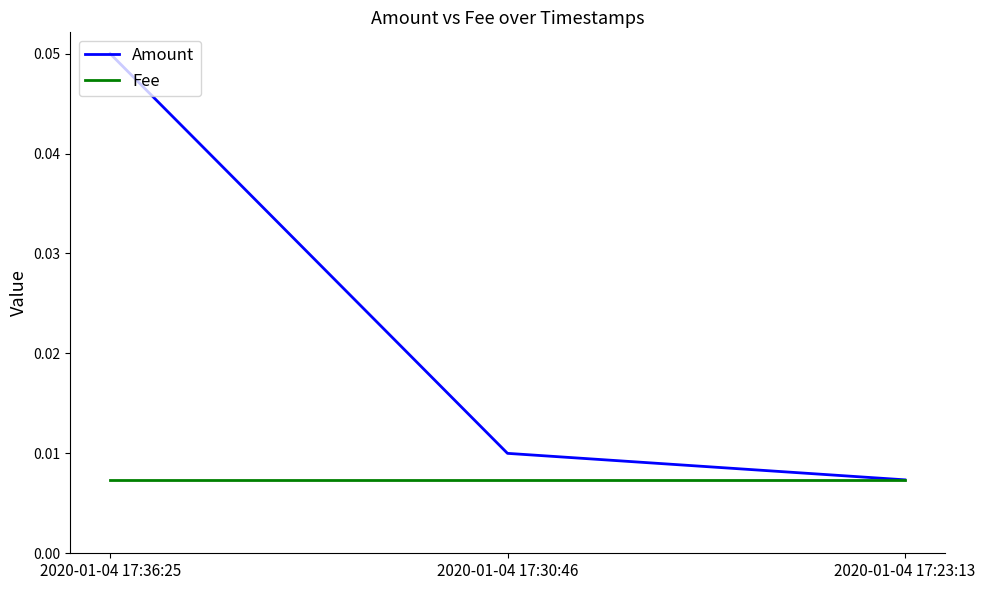

List the series in order of their peak value, lowest first.

Fee, Amount